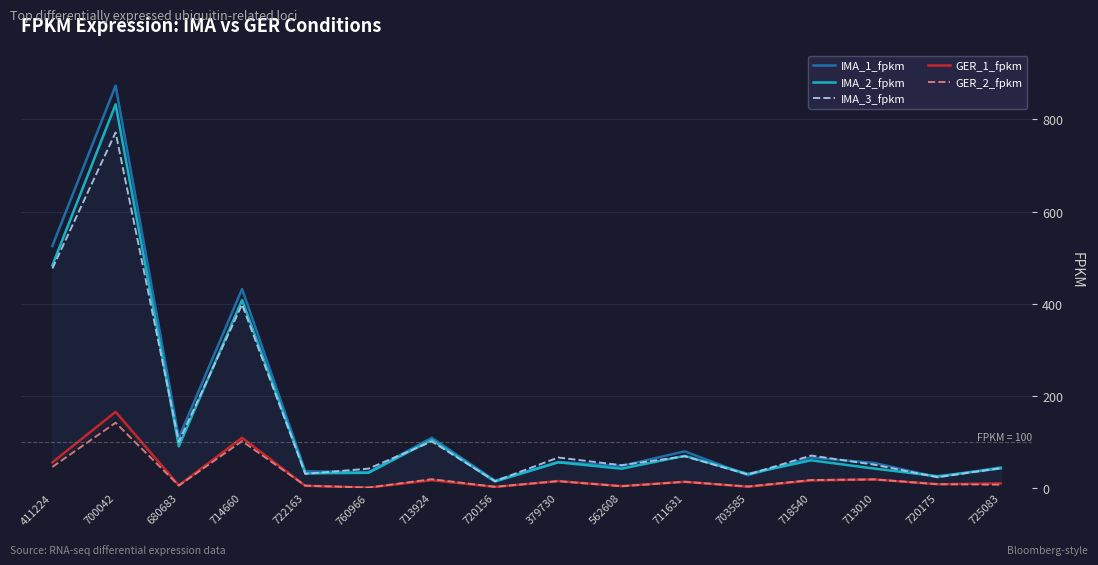

True or false: GER_2_fpkm and IMA_3_fpkm intersect in this chart.

False